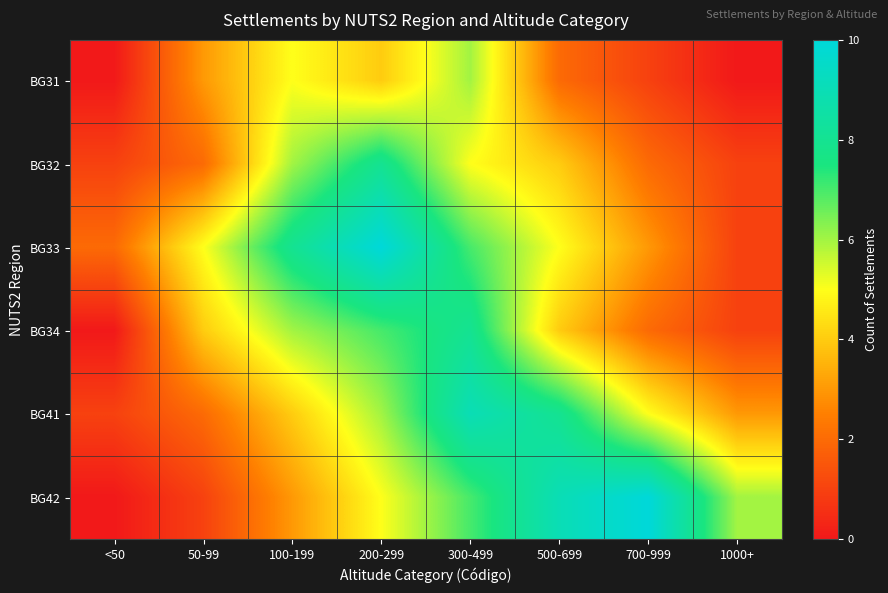

Which series changed the most between 100-199 and 300-499?

BG41